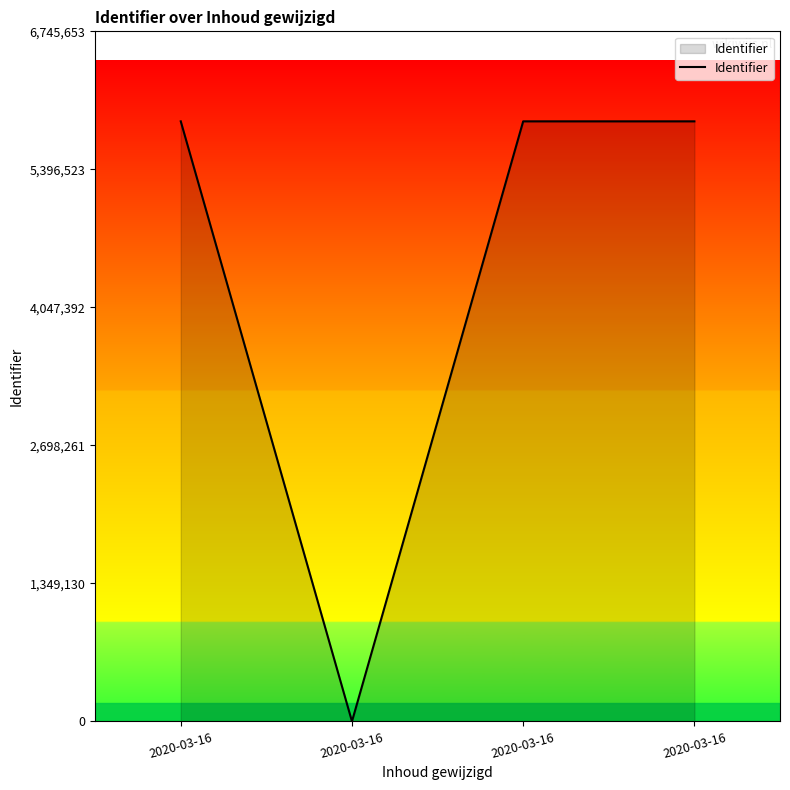

Which label corresponds to the smallest value in the chart?

2020-03-16